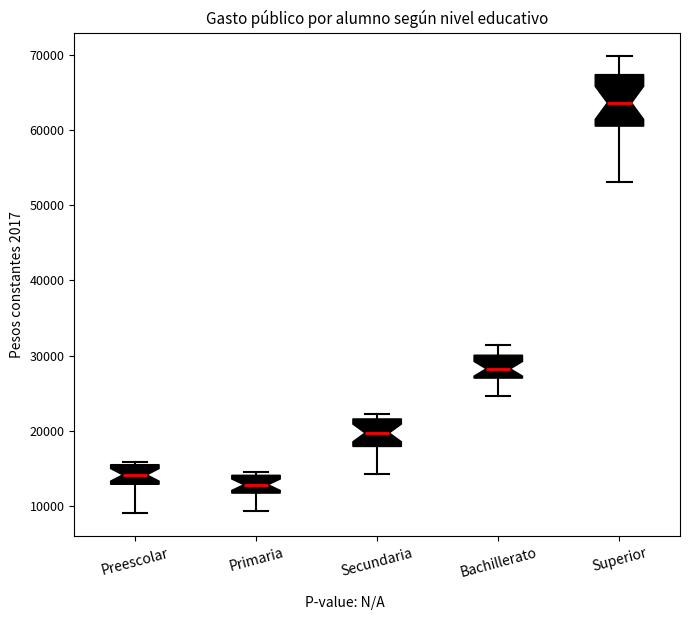

Comparing the boxes themselves (not the whiskers), which one is the tallest?

Superior